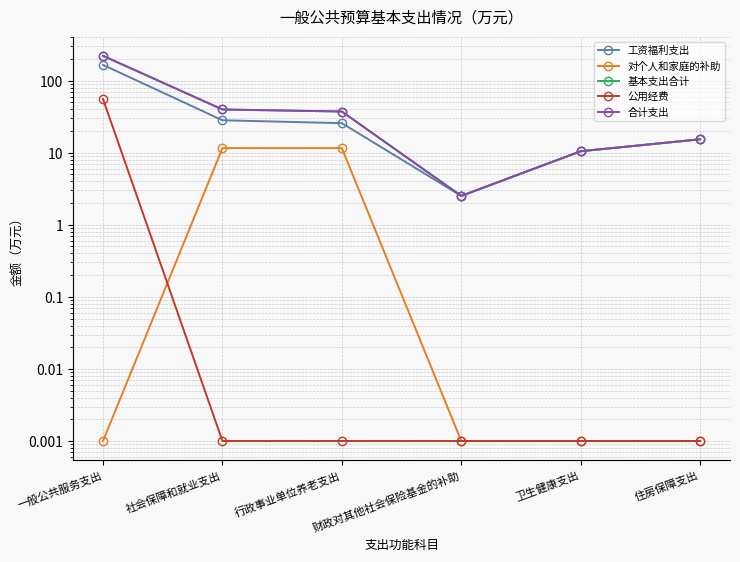

Reading left to right, list all the values displayed in this chart.

工资福利支出: 165.7	28.2	25.7	2.5	10.5	15.4
对个人和家庭的补助: 0.0	11.6	11.6	0.0	0.0	0.0
基本支出合计: 221.4	39.8	37.3	2.5	10.5	15.4
公用经费: 55.7	0.0	0.0	0.0	0.0	0.0
合计支出: 221.4	39.8	37.3	2.5	10.5	15.4